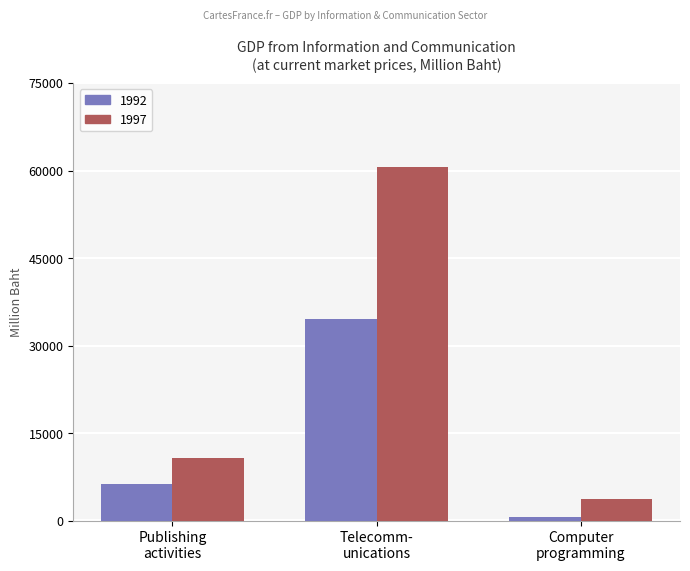

Which series has the largest range (max minus min)?

1997